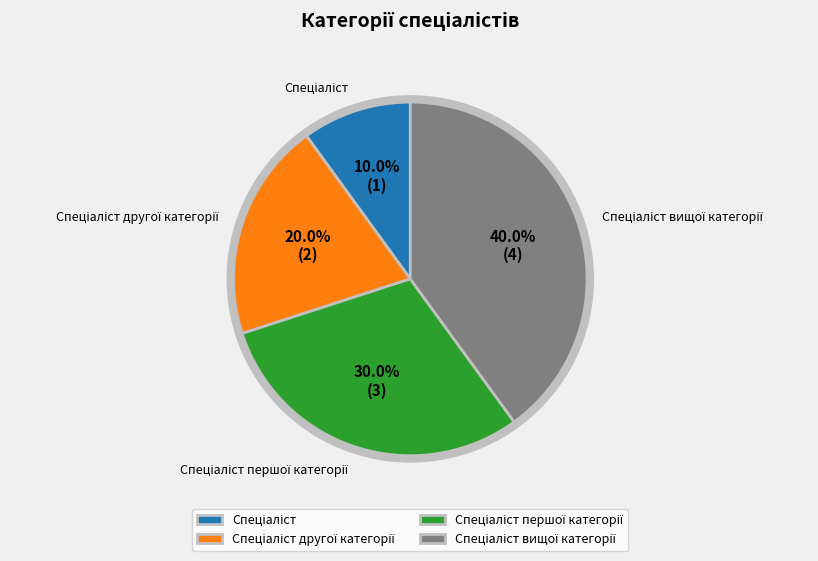

Is there any slice that represents more than half of the pie?

No